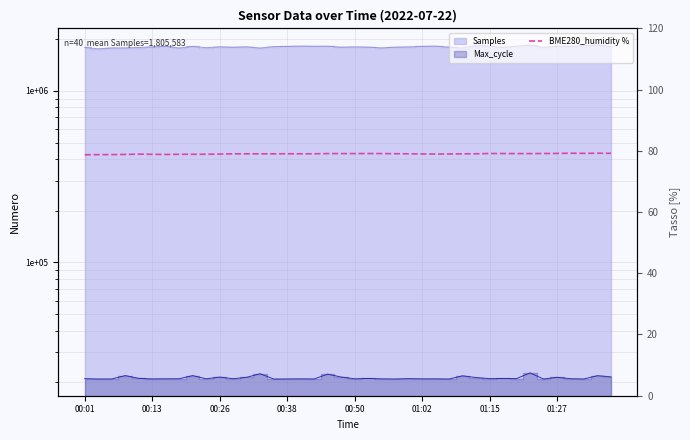

Does the chart have visible grid lines?

Yes